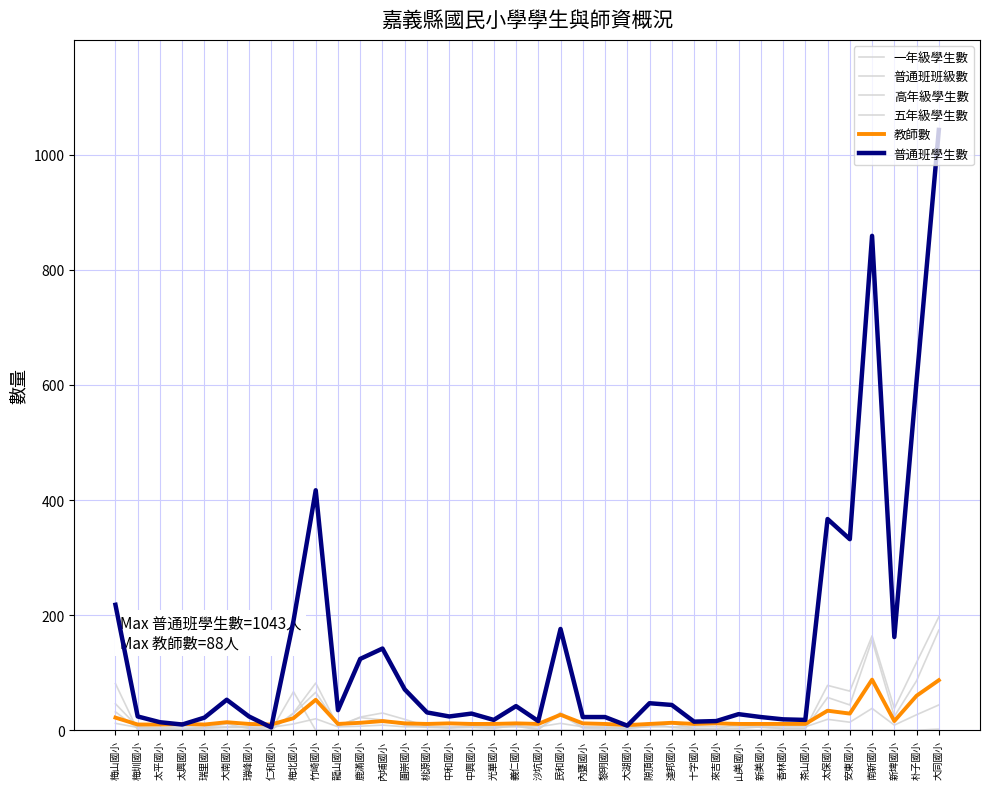

Does the chart display data point markers on the line(s)?

No